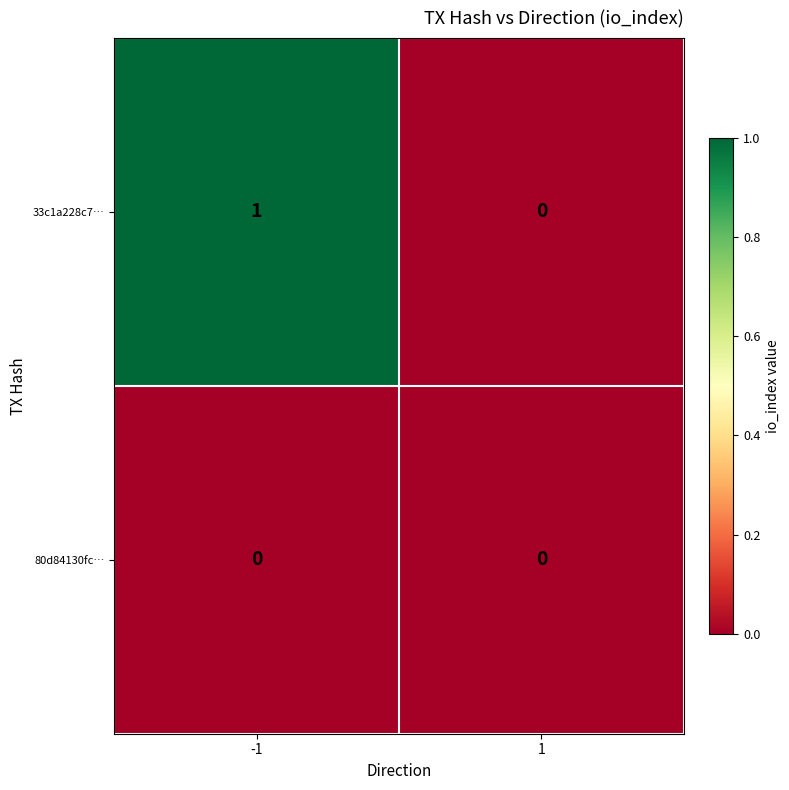

Reading right to left, what are all the values shown in this chart?

33c1a228c7…: 0	1
80d84130fc…: 0	0